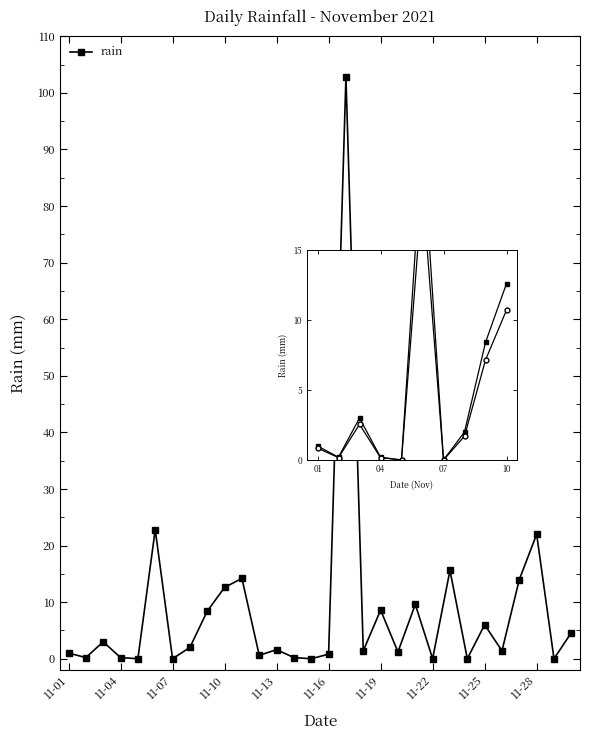

True or false: rain_smooth and rain intersect in this chart.

False